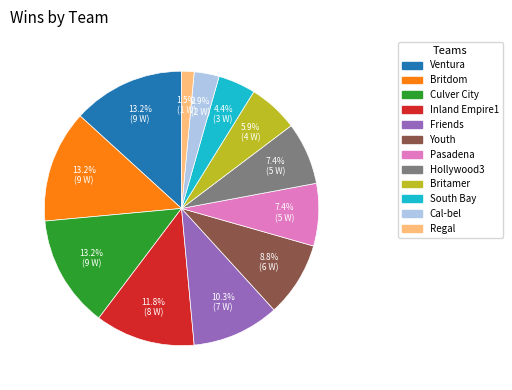

Does Youth represent more than half of the total?

No